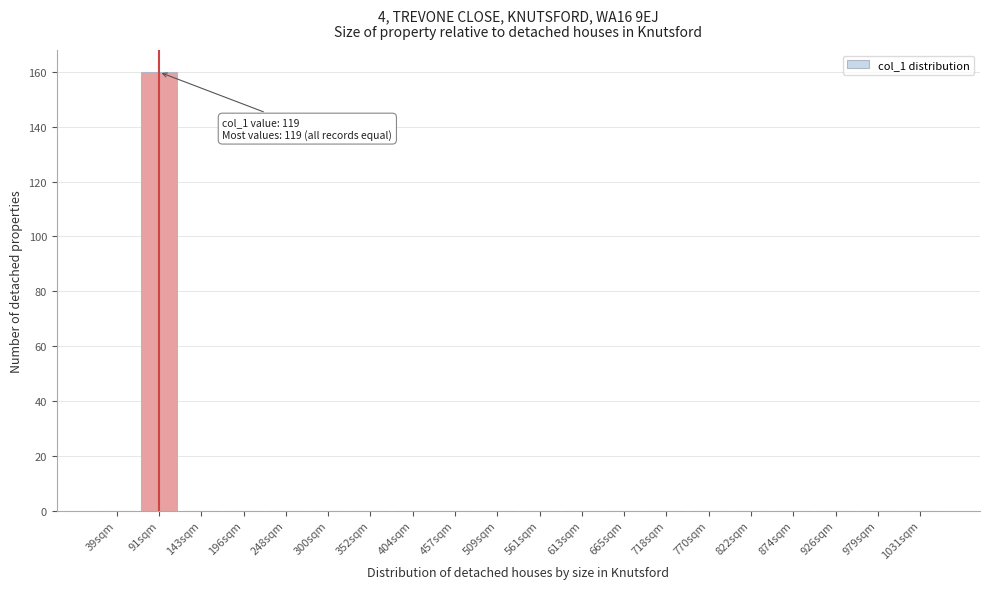

Reading left to right, transcribe all the data shown in this chart.

39sqm=0	91sqm=160	143sqm=0	196sqm=0	248sqm=0	300sqm=0	352sqm=0	404sqm=0	457sqm=0	509sqm=0	561sqm=0	613sqm=0	665sqm=0	718sqm=0	770sqm=0	822sqm=0	874sqm=0	926sqm=0	979sqm=0	1031sqm=0